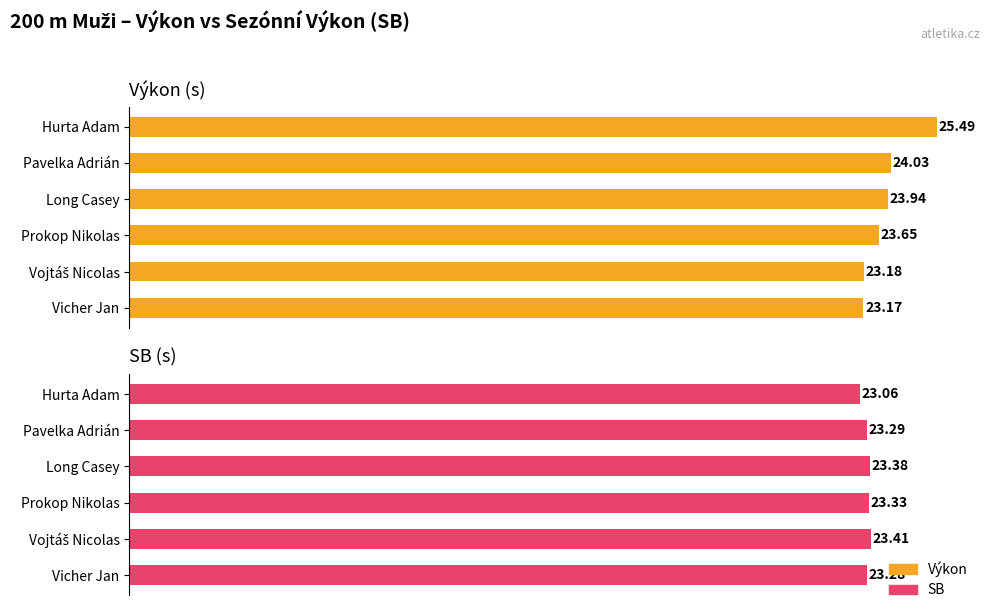

How many groups of bars are there?

6